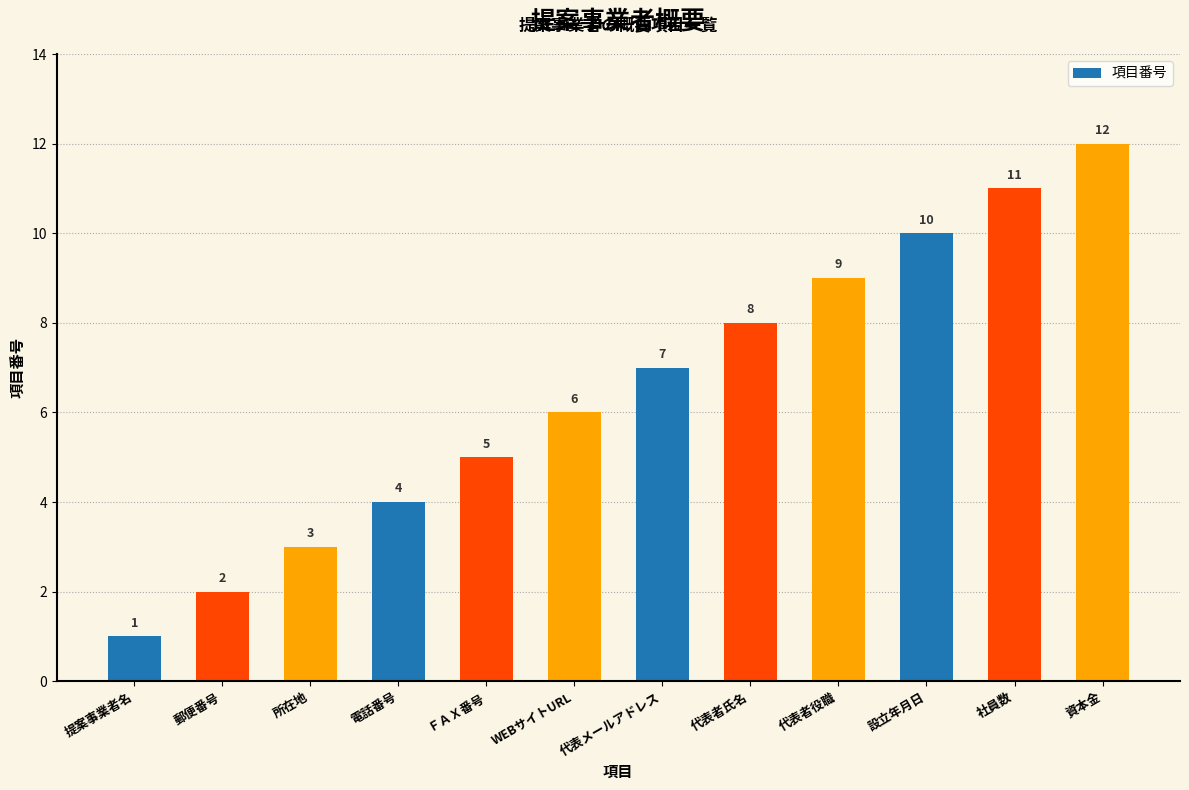

How many bars are there in total?

12